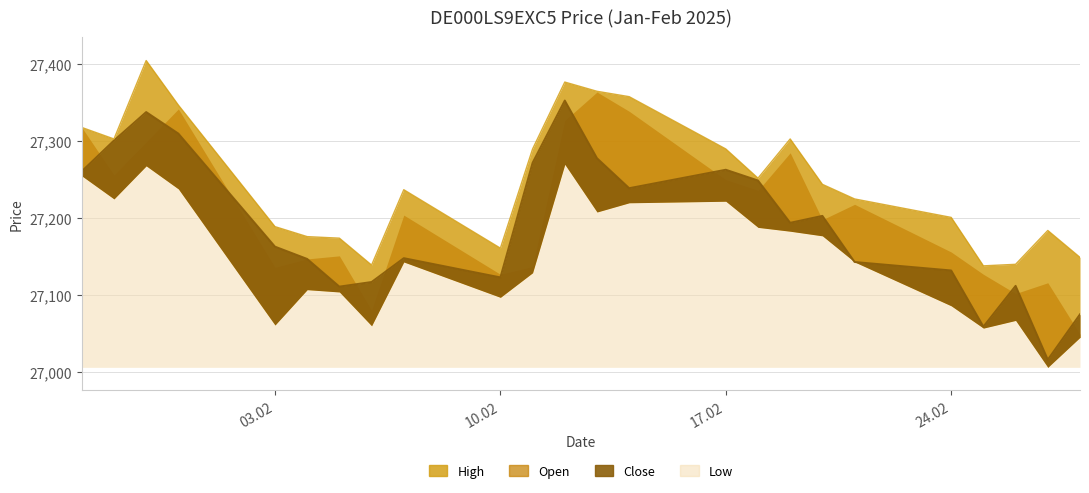

Which series changed the most between 31.01.2025 and 03.02.2025?

High